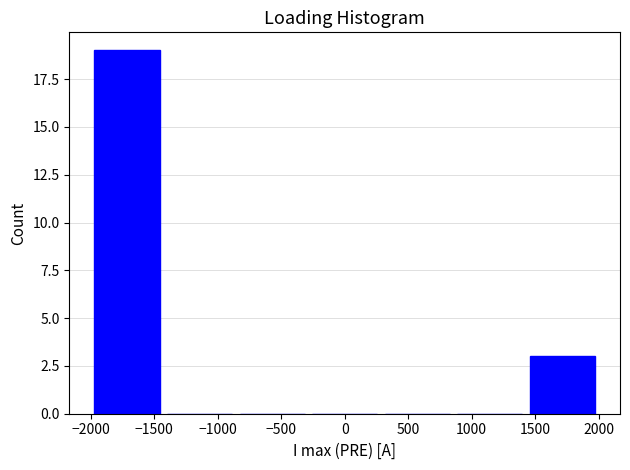

Reading left to right, list every bar in this chart as the range it spans on the x-axis followed by its height. Neither the bar edges nor the heights are printed on the chart, so give them approximately, as read against the axes.

-2000 to -1450: 19
-1450 to -850: 0
-850 to -300: 0
-300 to 300: 0
300 to 850: 0
850 to 1450: 0
1450 to 2000: 3